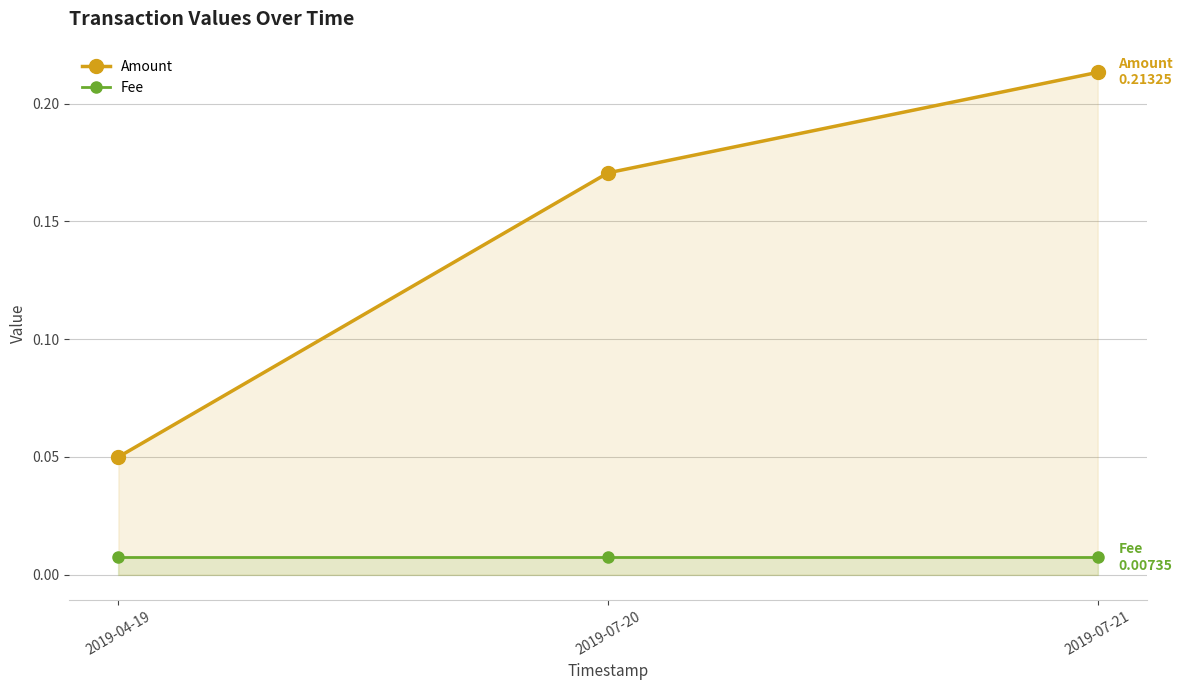

How many lines are shown in the chart?

2